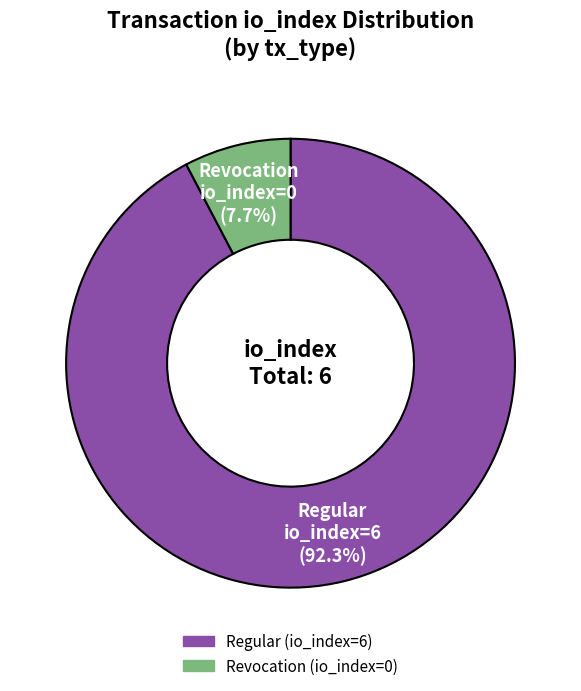

How many slices are in this pie chart?

2